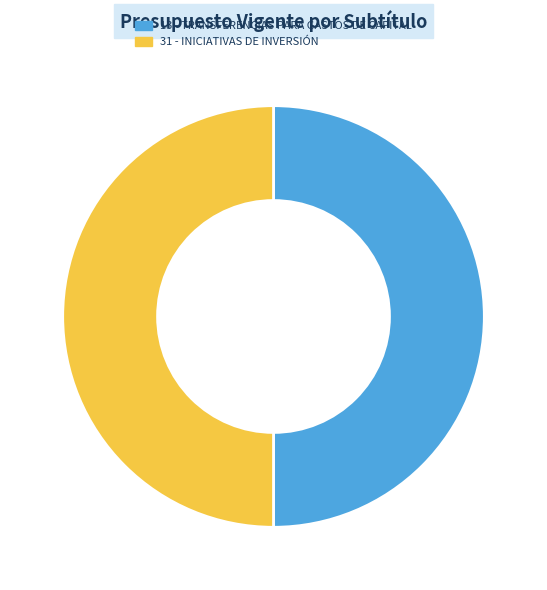

The 13 - TRANSFERENCIAS PARA GASTOS DE CAPITAL slice represents 58% of the pie. True or false?

False